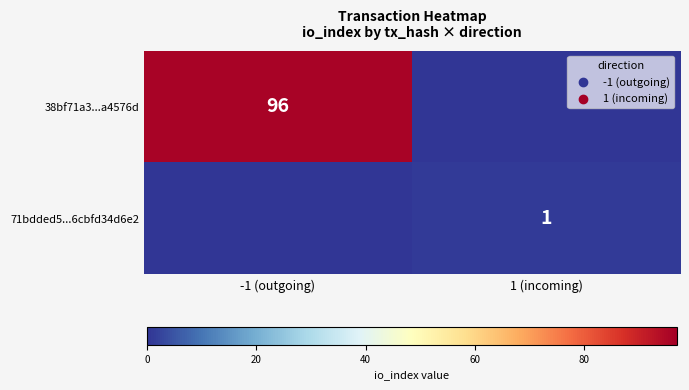

Is it true that 38bf71a3...a4576d equals 96 at -1 (outgoing)?

True